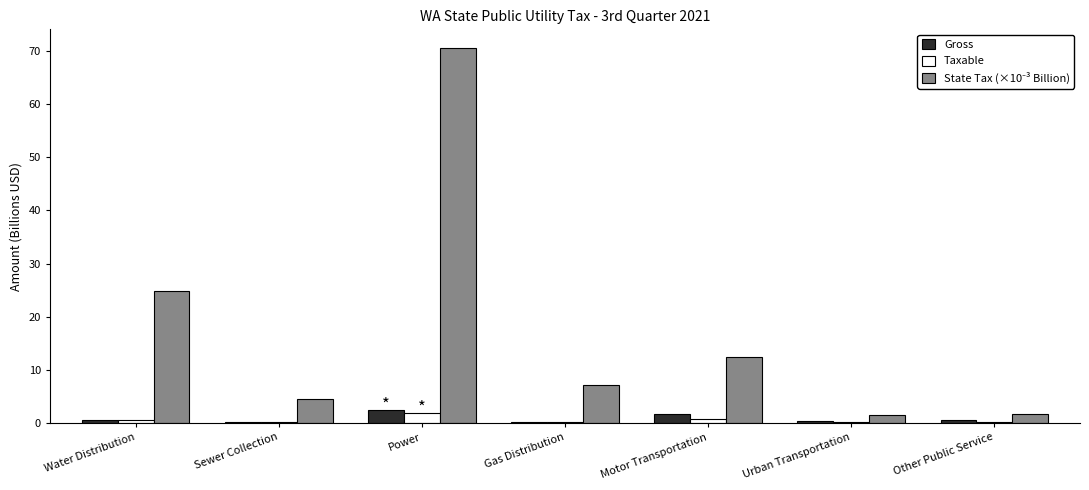

What is the highest value of the Taxable series?

1.8